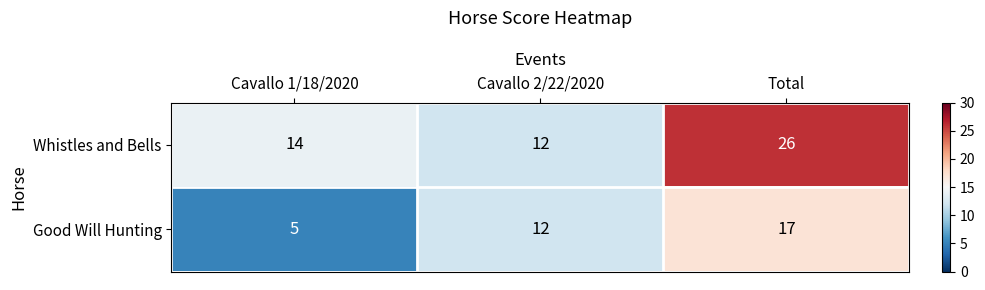

Which label corresponds to the largest value in the chart?

Total